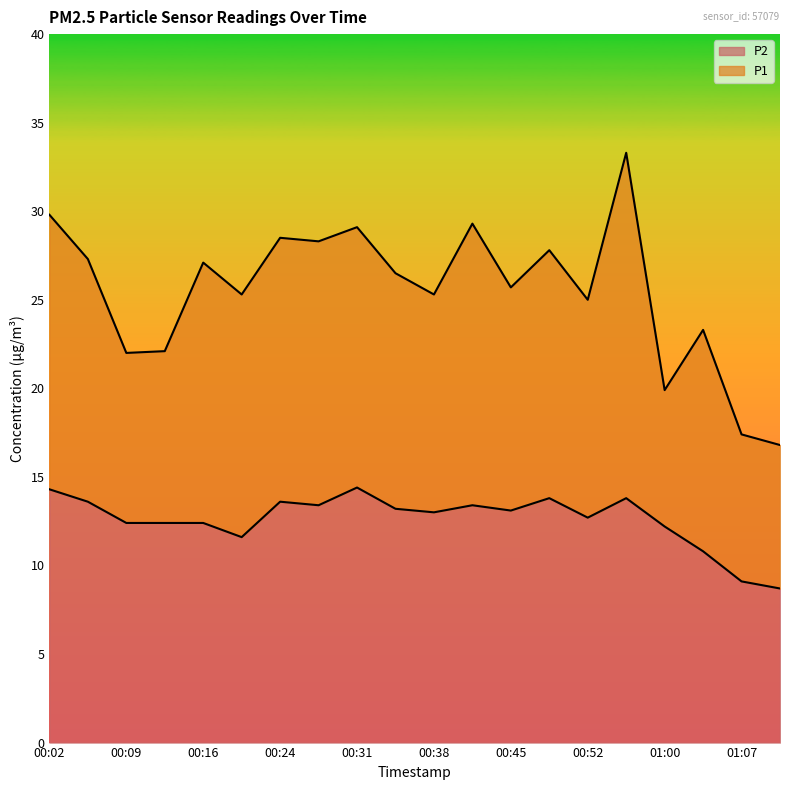

How many values in the P1 series are below 26?

10